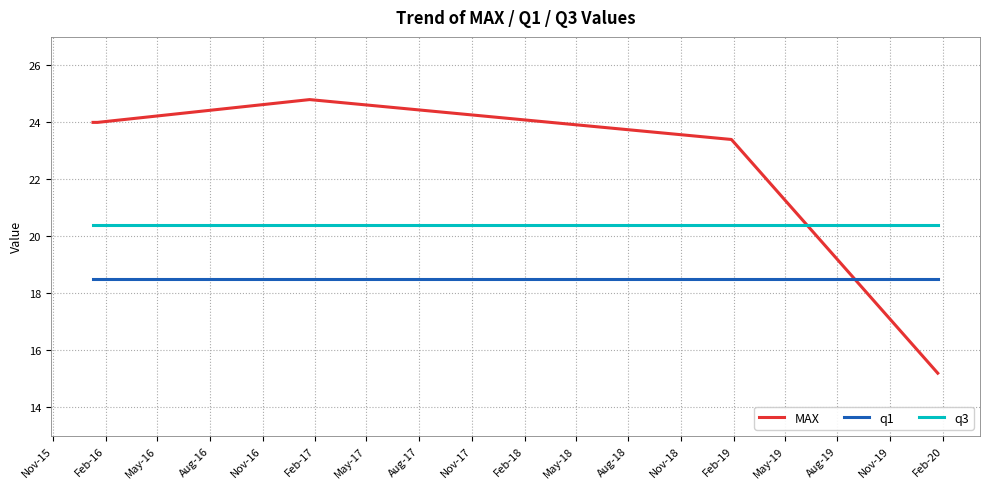

After their last crossing, which series has the higher values: q3 or MAX?

q3